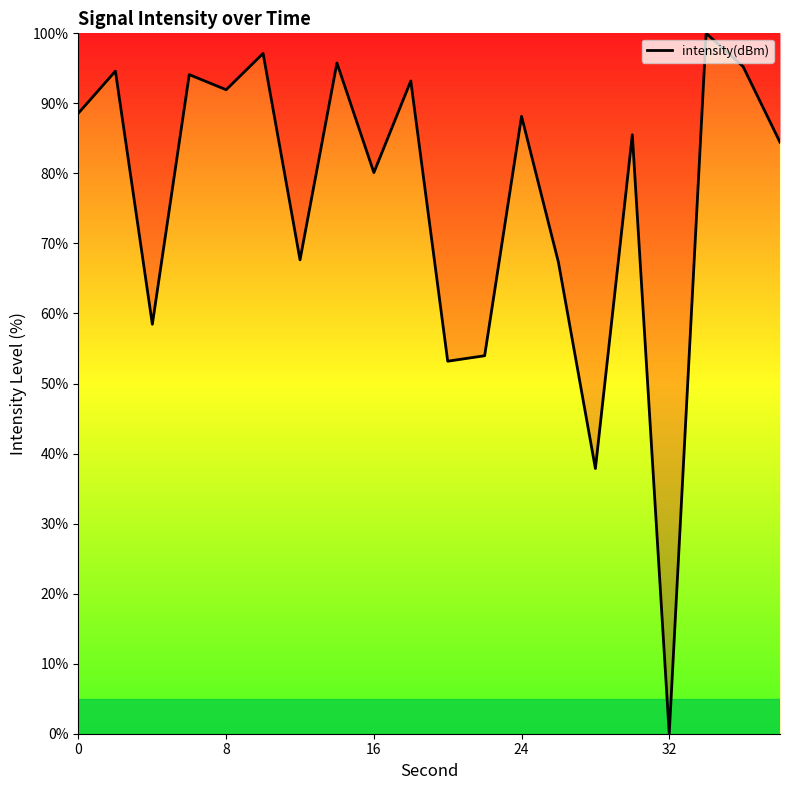

What is the difference between the maximum and minimum values?

100.0